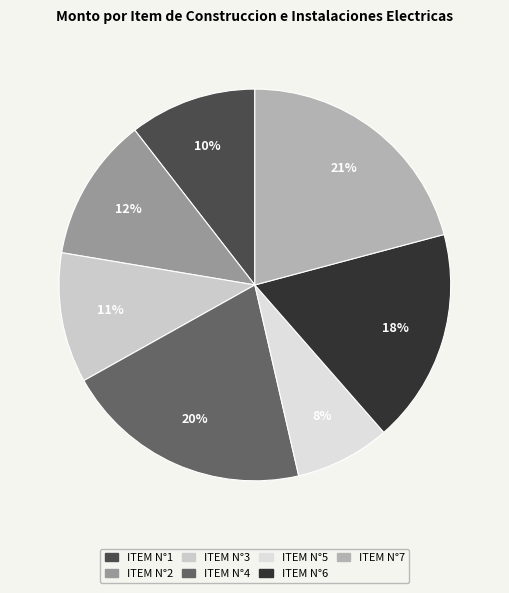

How many segments does this pie chart have?

7